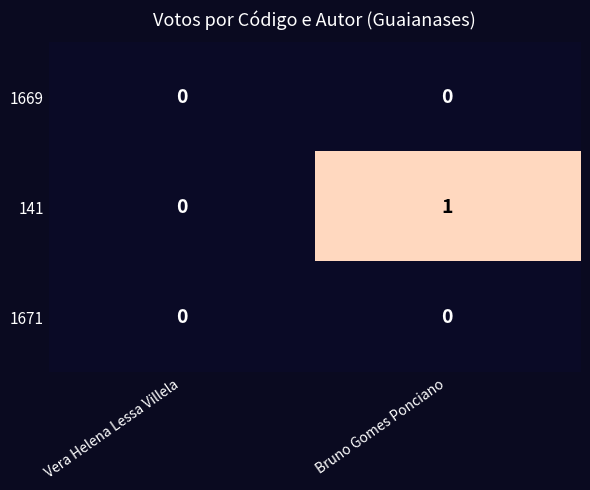

True or false: 1671 has a value of 0 at Vera Helena Lessa Villela.

True